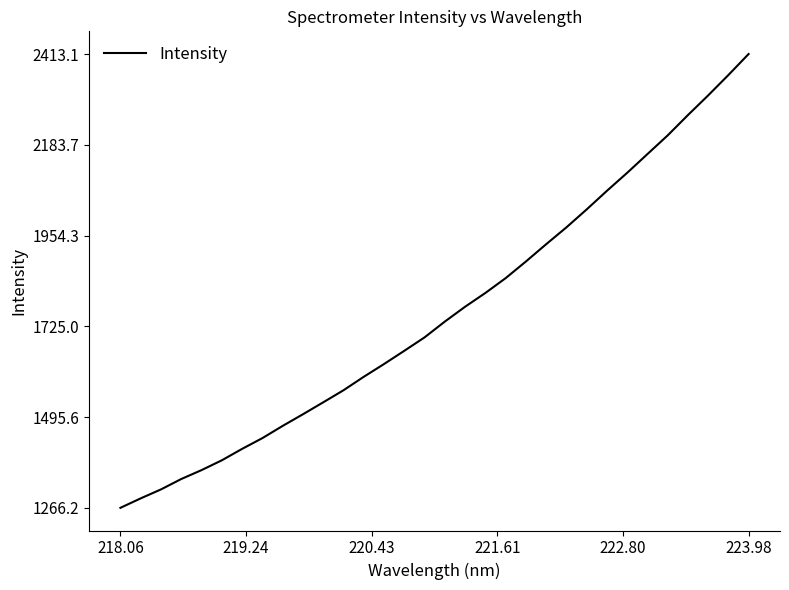

What is the difference between the maximum and minimum values?

1146.9